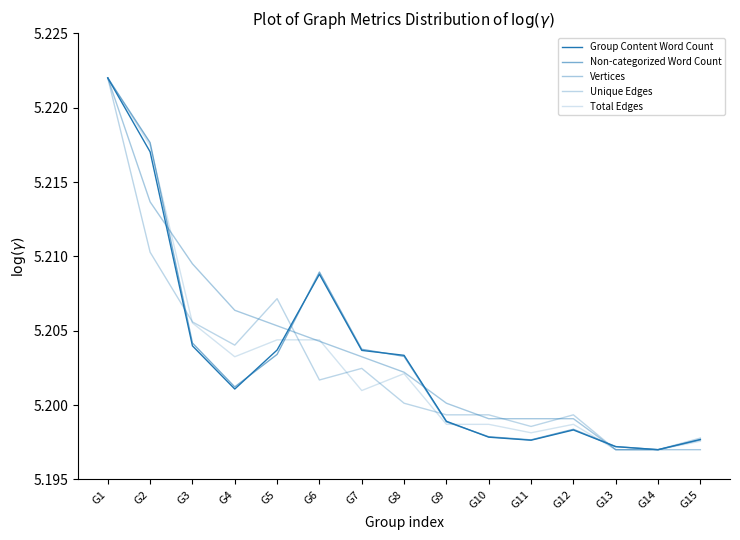

Reading left to right, what are all the values shown in this chart?

Group Content Word Count: G1=5.2	G2=5.2	G3=5.2	G4=5.2	G5=5.2	G6=5.2	G7=5.2	G8=5.2	G9=5.2	G10=5.2	G11=5.2	G12=5.2	G13=5.2	G14=5.2	G15=5.2
Non-categorized Word Count: G1=5.2	G2=5.2	G3=5.2	G4=5.2	G5=5.2	G6=5.2	G7=5.2	G8=5.2	G9=5.2	G10=5.2	G11=5.2	G12=5.2	G13=5.2	G14=5.2	G15=5.2
Vertices: G1=5.2	G2=5.2	G3=5.2	G4=5.2	G5=5.2	G6=5.2	G7=5.2	G8=5.2	G9=5.2	G10=5.2	G11=5.2	G12=5.2	G13=5.2	G14=5.2	G15=5.2
Unique Edges: G1=5.2	G2=5.2	G3=5.2	G4=5.2	G5=5.2	G6=5.2	G7=5.2	G8=5.2	G9=5.2	G10=5.2	G11=5.2	G12=5.2	G13=5.2	G14=5.2	G15=5.2
Total Edges: G1=5.2	G2=5.2	G3=5.2	G4=5.2	G5=5.2	G6=5.2	G7=5.2	G8=5.2	G9=5.2	G10=5.2	G11=5.2	G12=5.2	G13=5.2	G14=5.2	G15=5.2